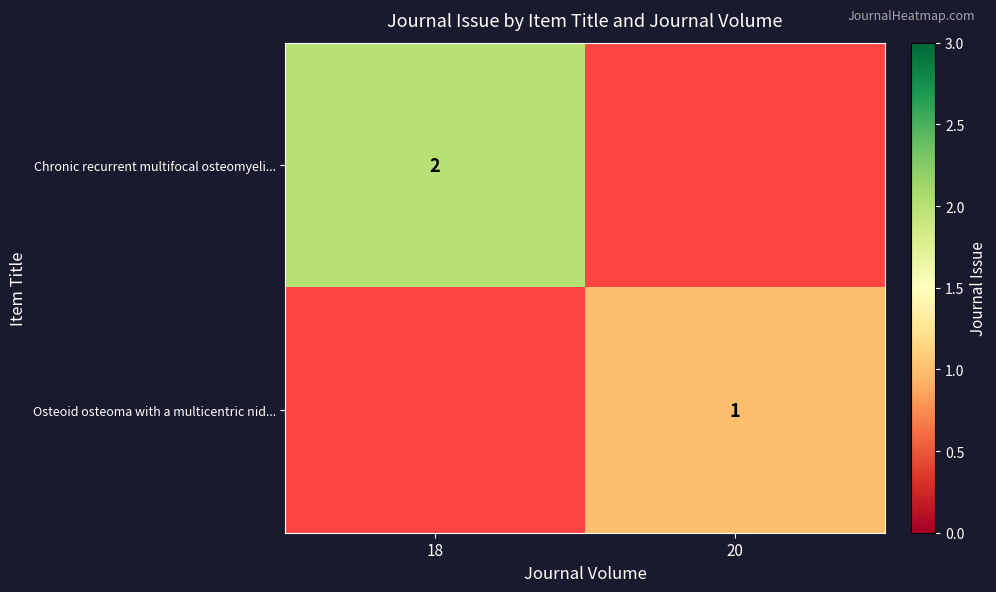

The value of Osteoid osteoma with a multicentric nid... at 20 is 1.6. True or false?

False